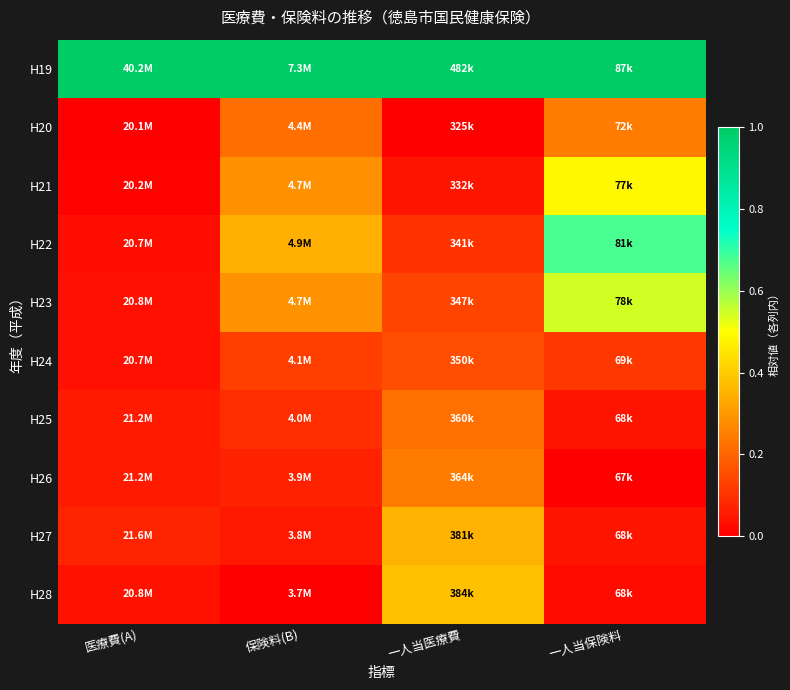

Rank the series by their maximum value, from lowest to highest.

H24, H25, H20, H26, H27, H28, H21, H23, H22, H19